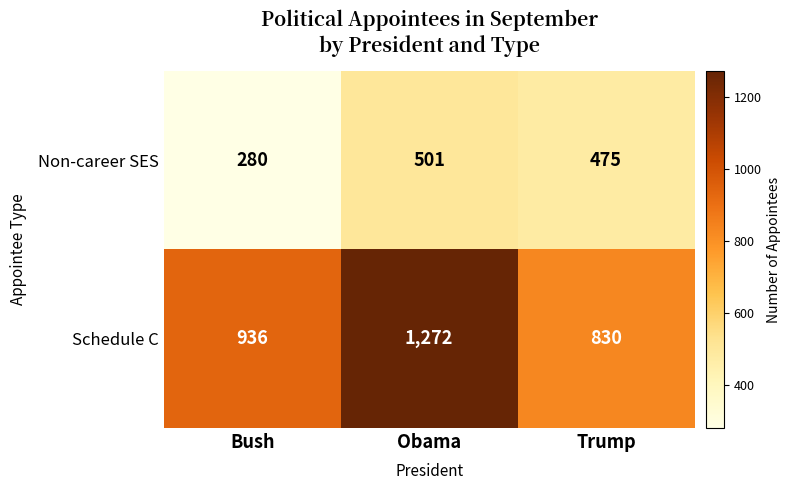

Where is Schedule C nearest to the value 1051?

Bush